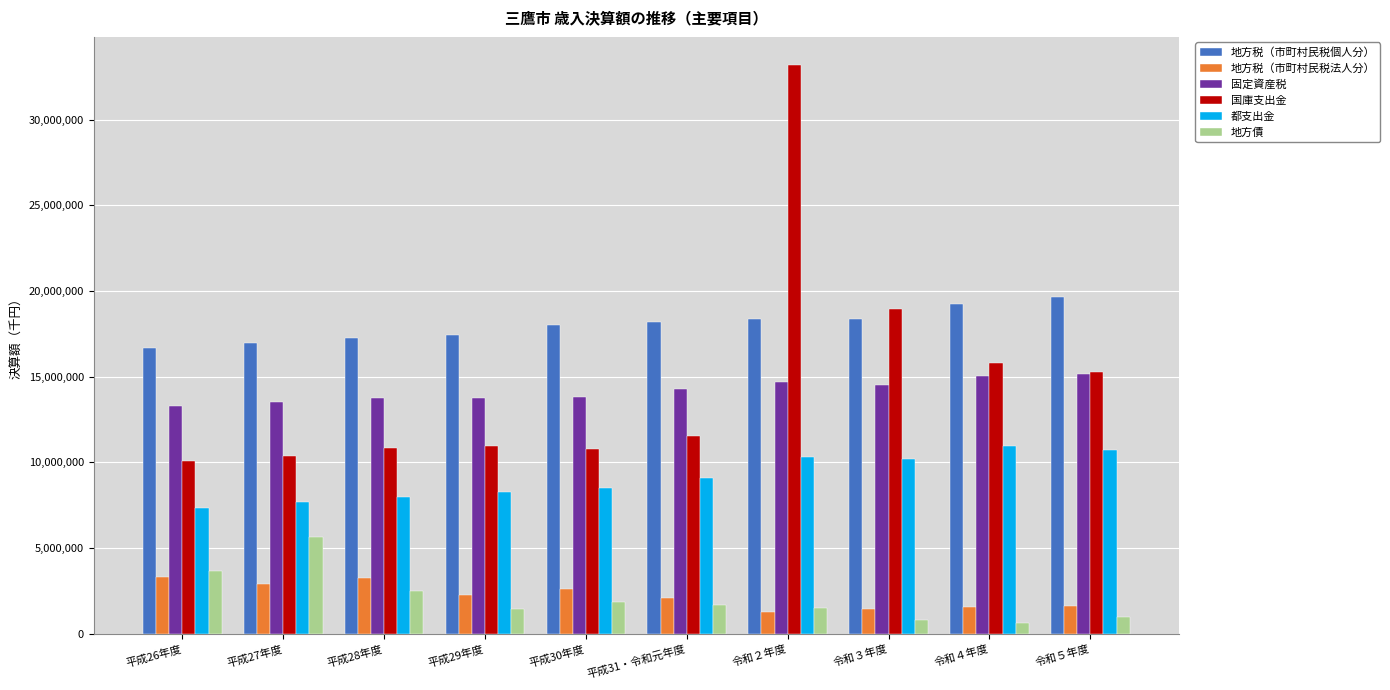

The 地方税（市町村民税個人分） series shows 10201488 at 令和５年度. True or false?

False